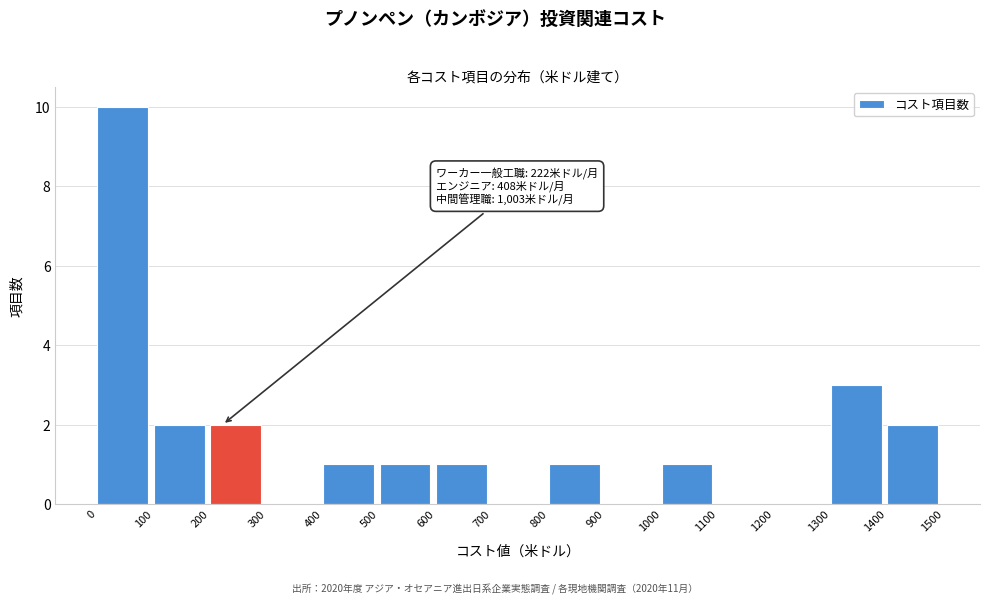

Which range on the x-axis has the tallest bar?

0 to 100